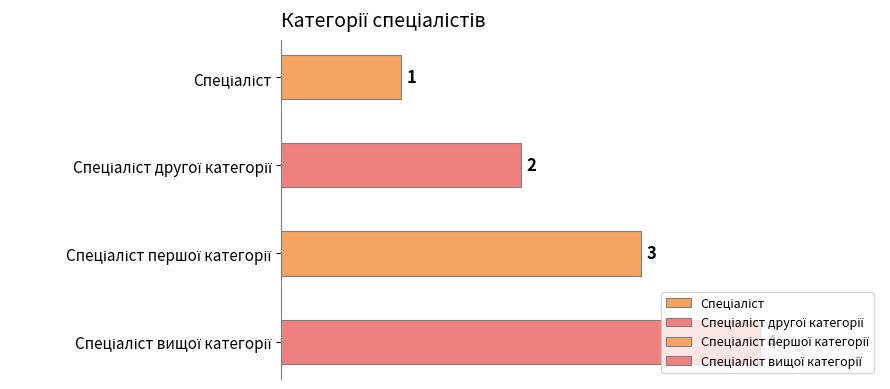

Count the values in the range 2 to 4.

3